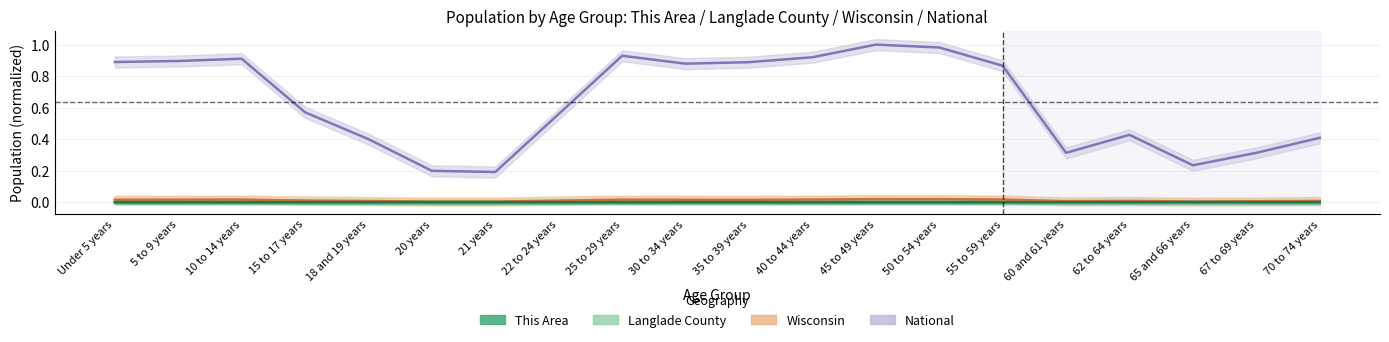

How many interior local valleys does the Langlade County series have?

3